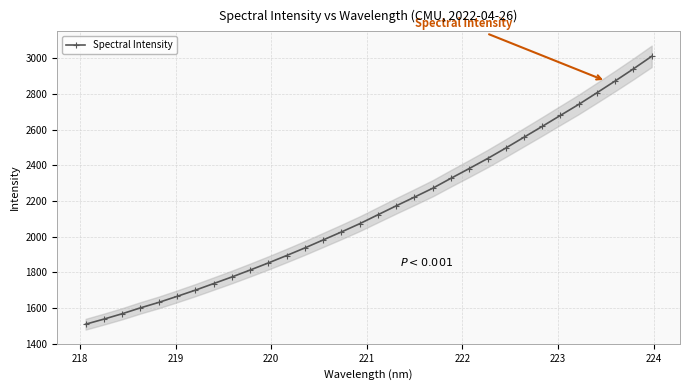

True or false: there are more than 1 points higher than both neighbors.

False